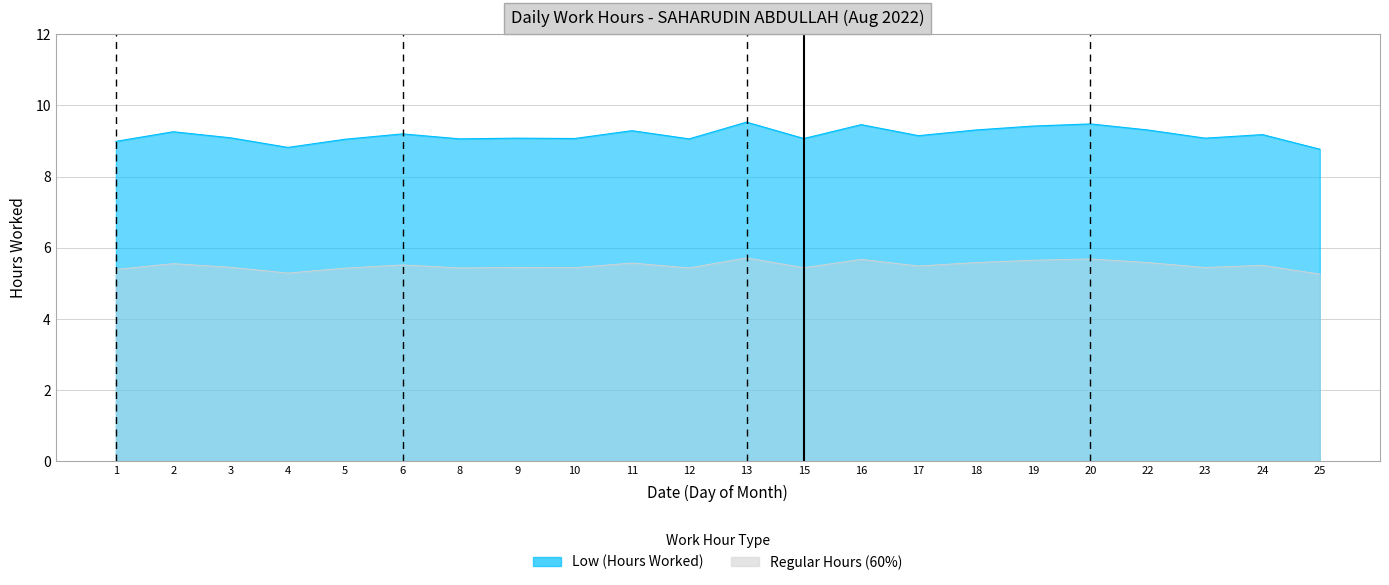

Which category has the highest value across all series?

13